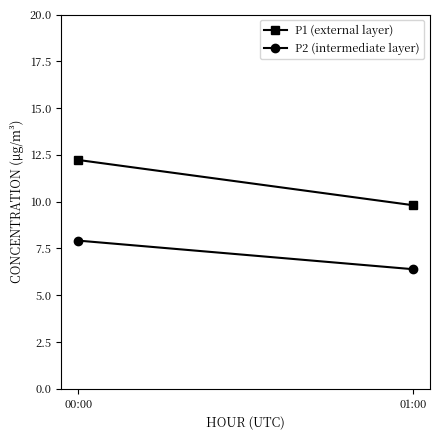

What is the difference between the maximum and minimum values in the P1 (external layer) series?

2.4